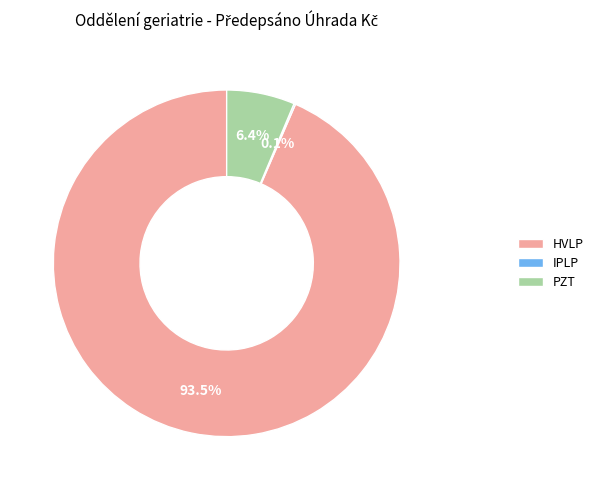

Which slice represents more than half of the pie?

HVLP